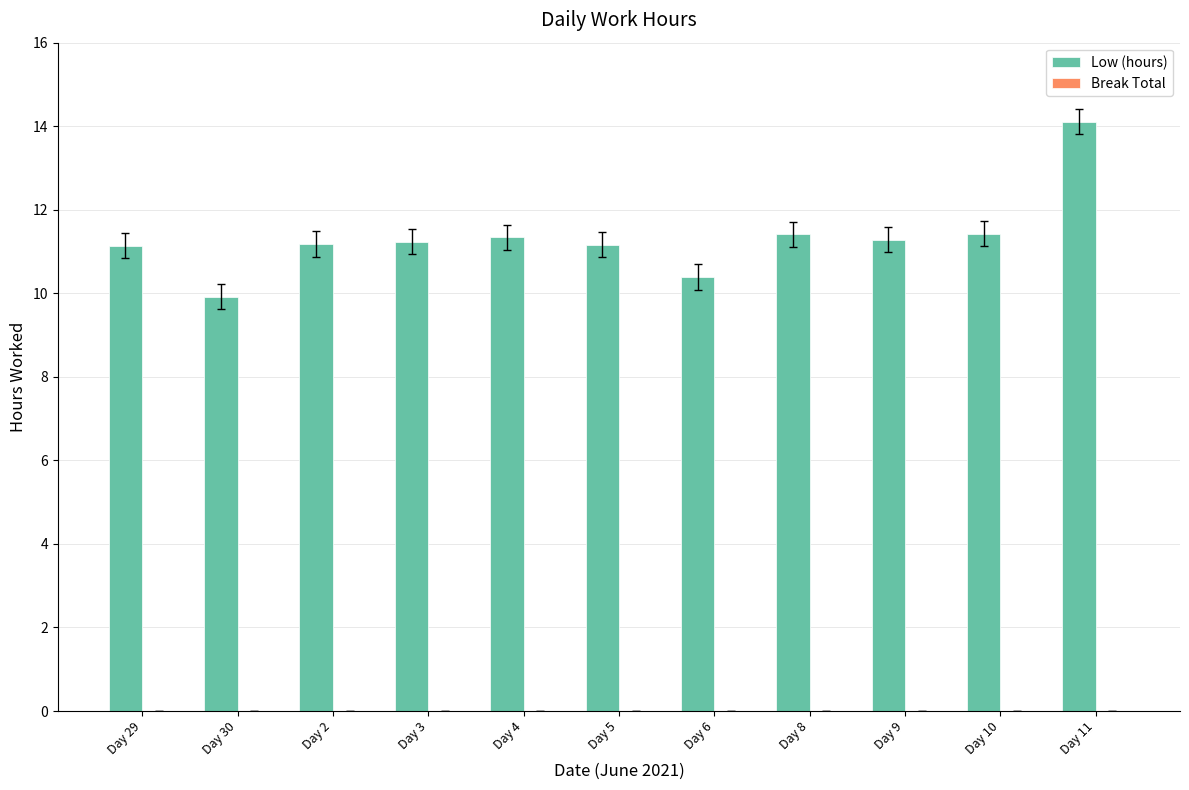

Which category has the lowest value across all series?

Day 30